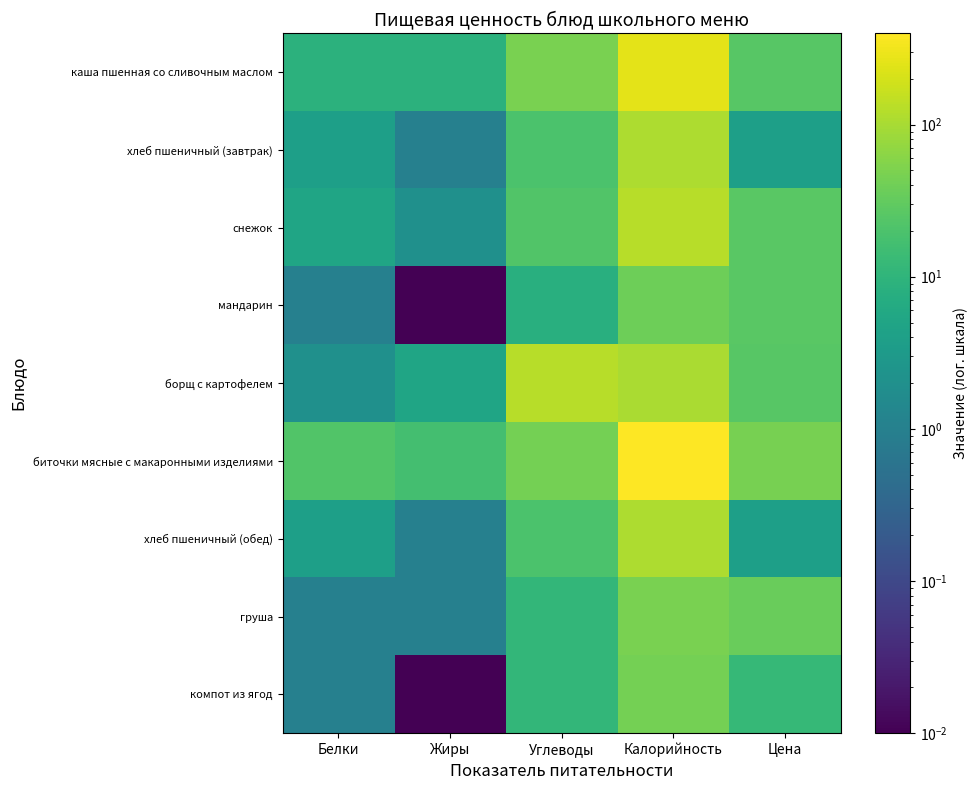

Reading right to left, extract all data points from this chart.

каша пшенная со сливочным маслом: Цена=25.0	Калорийность=260.0	Углеводы=47.0	Жиры=9.0	Белки=9.0
хлеб пшеничный (завтрак): Цена=4.0	Калорийность=106.0	Углеводы=20.0	Жиры=1.0	Белки=4.0
снежок: Цена=26.0	Калорийность=125.0	Углеводы=22.0	Жиры=2.0	Белки=5.0
мандарин: Цена=27.0	Калорийность=38.0	Углеводы=8.0	Жиры=0.0	Белки=1.0
борщ с картофелем: Цена=25.0	Калорийность=103.0	Углеводы=126.0	Жиры=5.0	Белки=2.0
биточки мясные с макаронными изделиями: Цена=45.0	Калорийность=398.0	Углеводы=43.0	Жиры=17.0	Белки=22.0
хлеб пшеничный (обед): Цена=4.0	Калорийность=106.0	Углеводы=20.0	Жиры=1.0	Белки=4.0
груша: Цена=35.0	Калорийность=47.0	Углеводы=11.0	Жиры=1.0	Белки=1.0
компот из ягод: Цена=12.0	Калорийность=43.0	Углеводы=11.0	Жиры=0.0	Белки=1.0